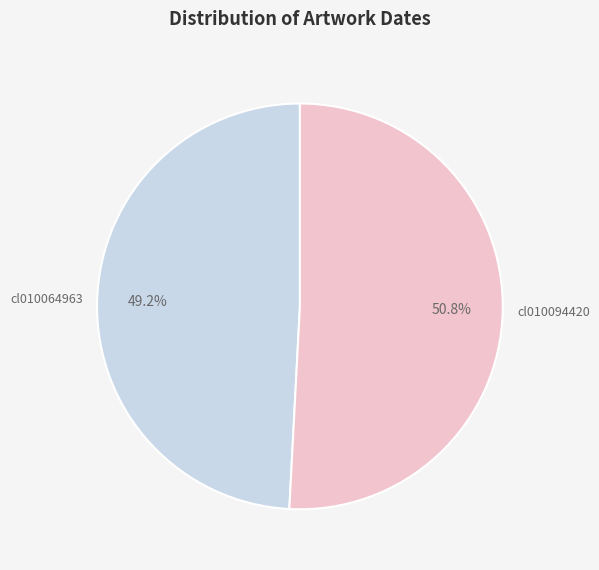

What is the smallest slice in the pie chart?

cl010064963